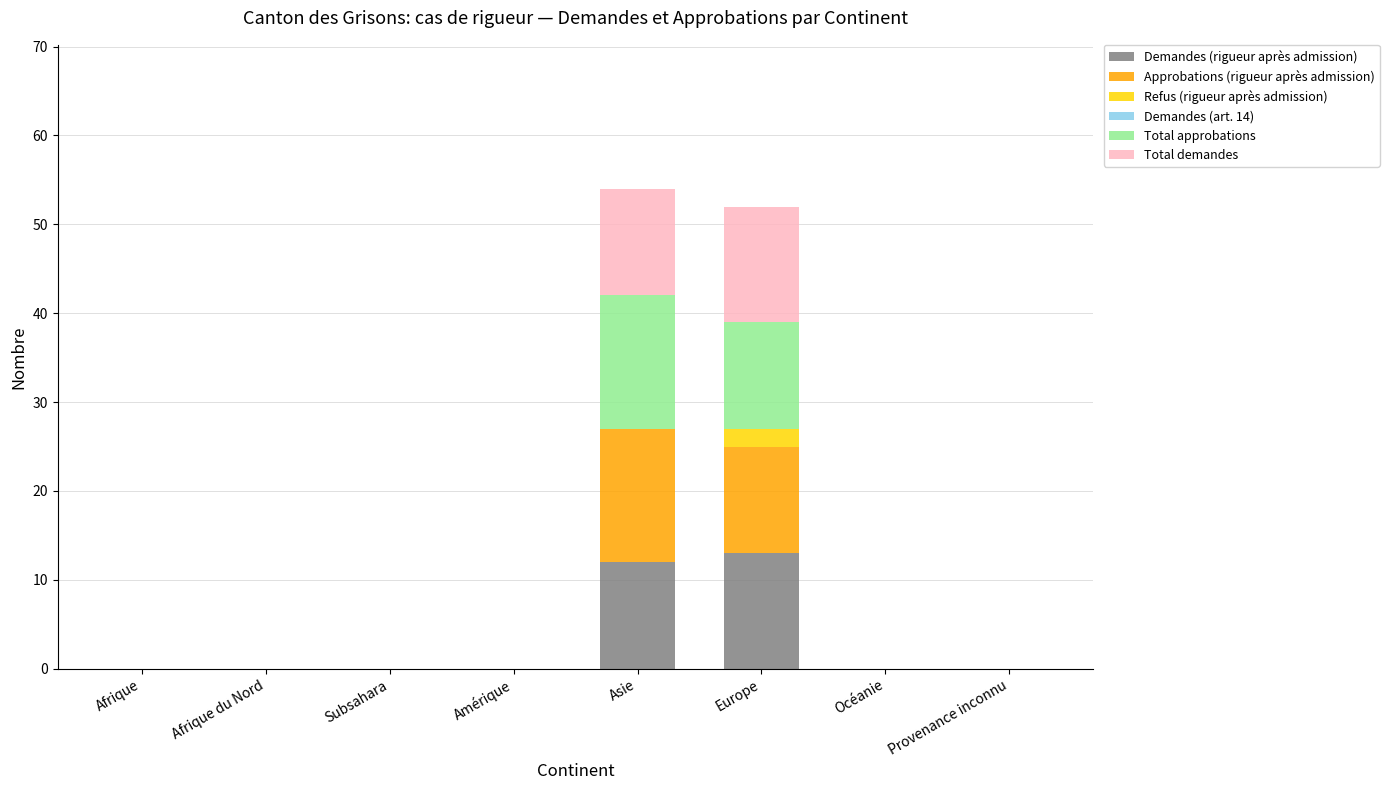

The value of Demandes (rigueur après admission) at Provenance inconnu is 8. True or false?

False